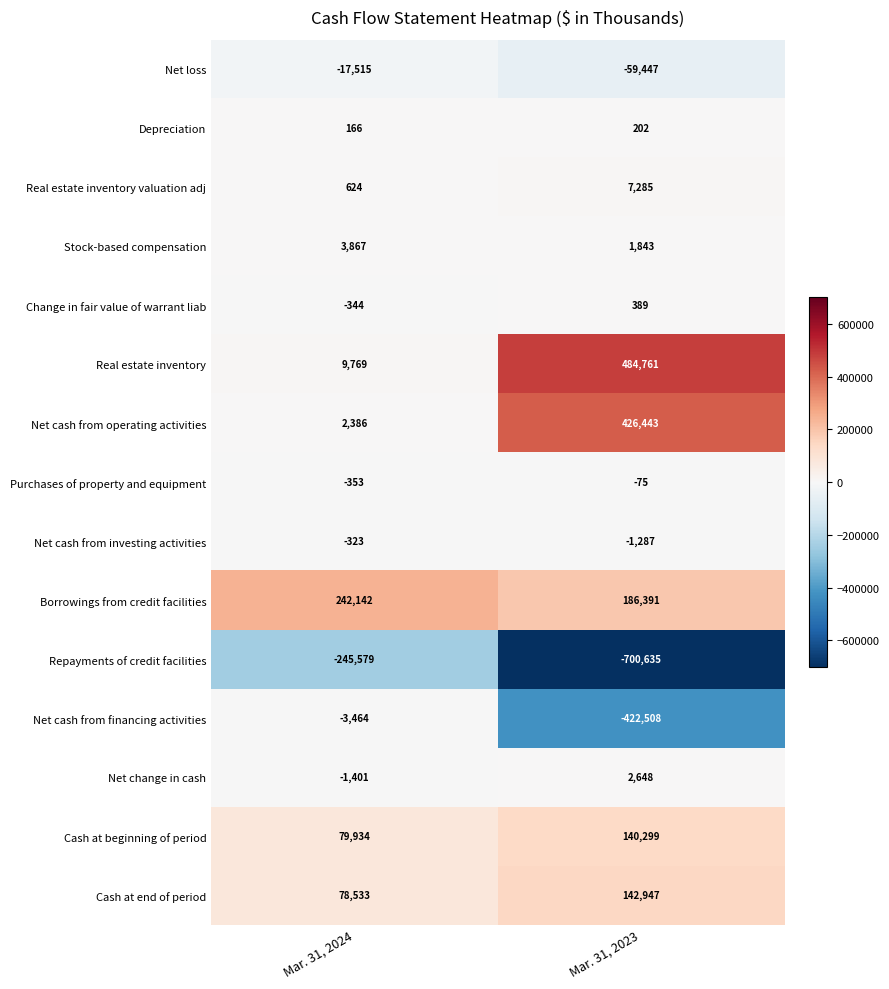

Count the number of categories in the chart.

2